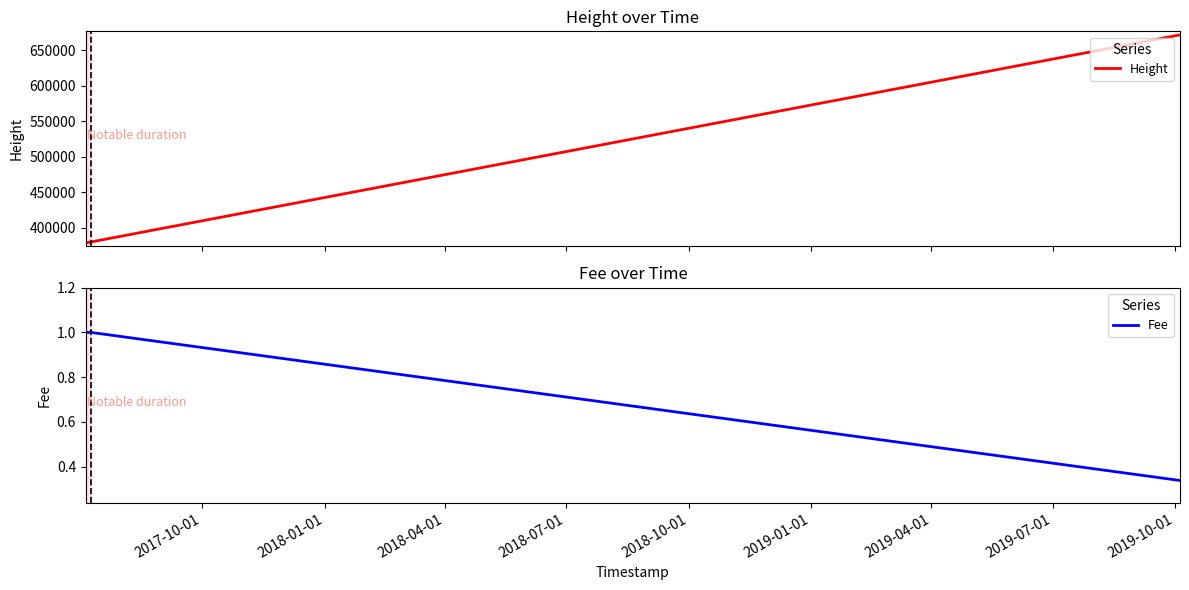

What is the minimum value for Height?

378516